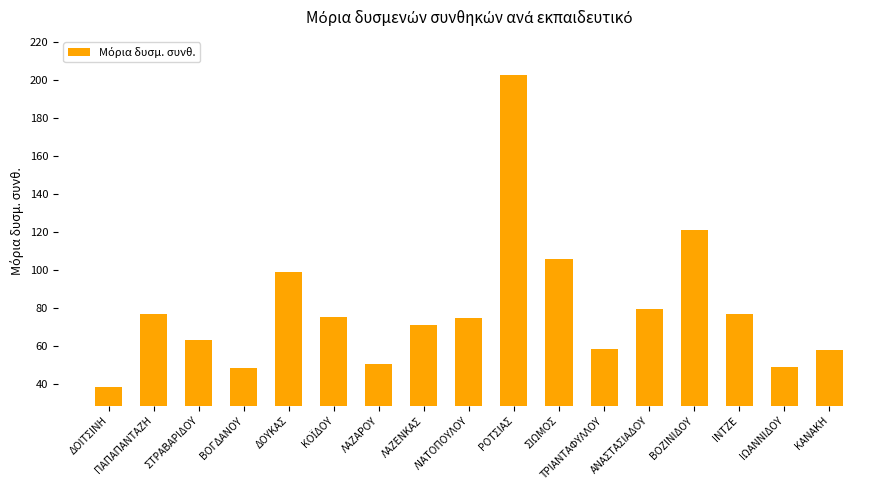

At which category does the chart reach its peak across all series?

ΡΟΤΣΙΑΣ